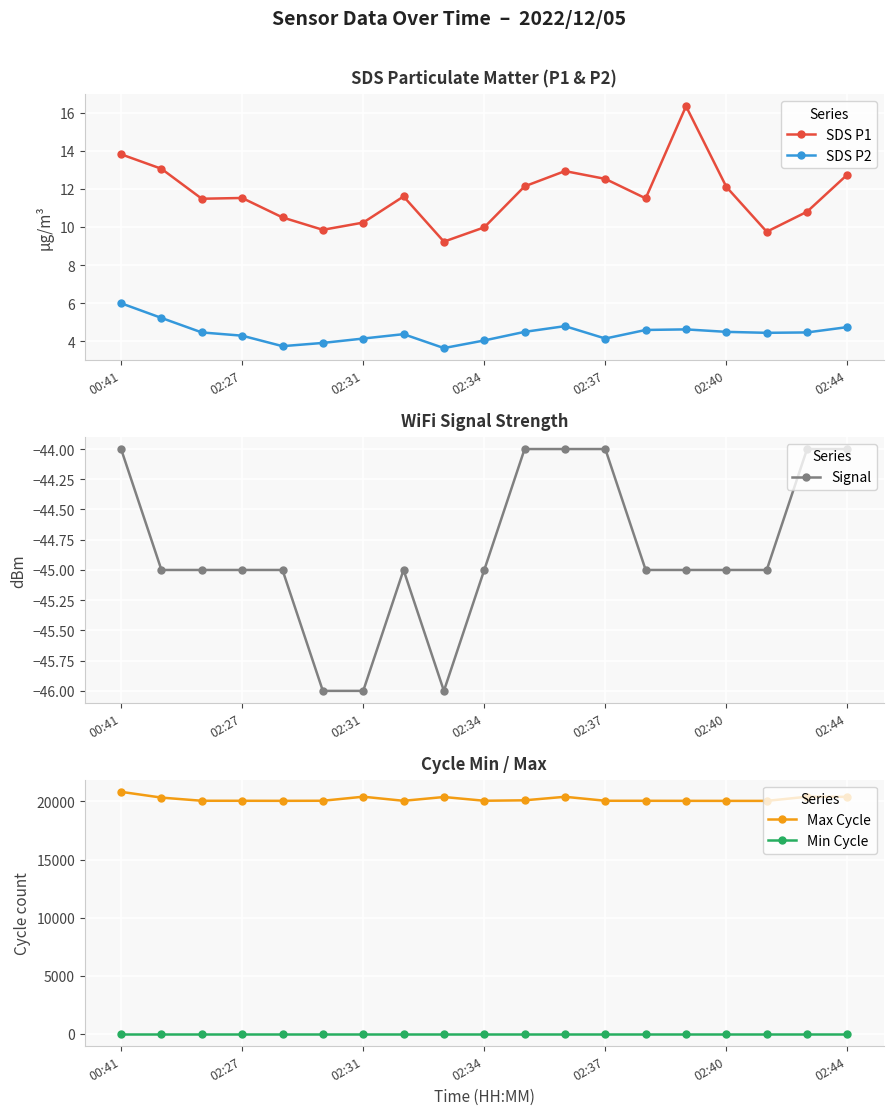

What is the maximum value for SDS P2?

6.0